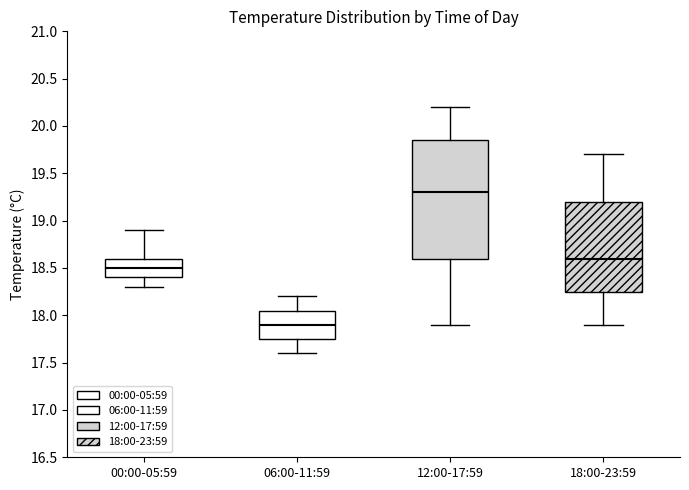

Reading left to right, read every box against the y-axis: the position of its median line, the range the box covers, and the ends of its whiskers. The values are not printed on the chart, so give them approximately, as read against the axis.

00:00-05:59: median 18.50, box 18.40 to 18.60, whiskers 18.30 to 18.90
06:00-11:59: median 17.90, box 17.75 to 18.05, whiskers 17.60 to 18.20
12:00-17:59: median 19.30, box 18.60 to 19.85, whiskers 17.90 to 20.20
18:00-23:59: median 18.60, box 18.25 to 19.20, whiskers 17.90 to 19.70